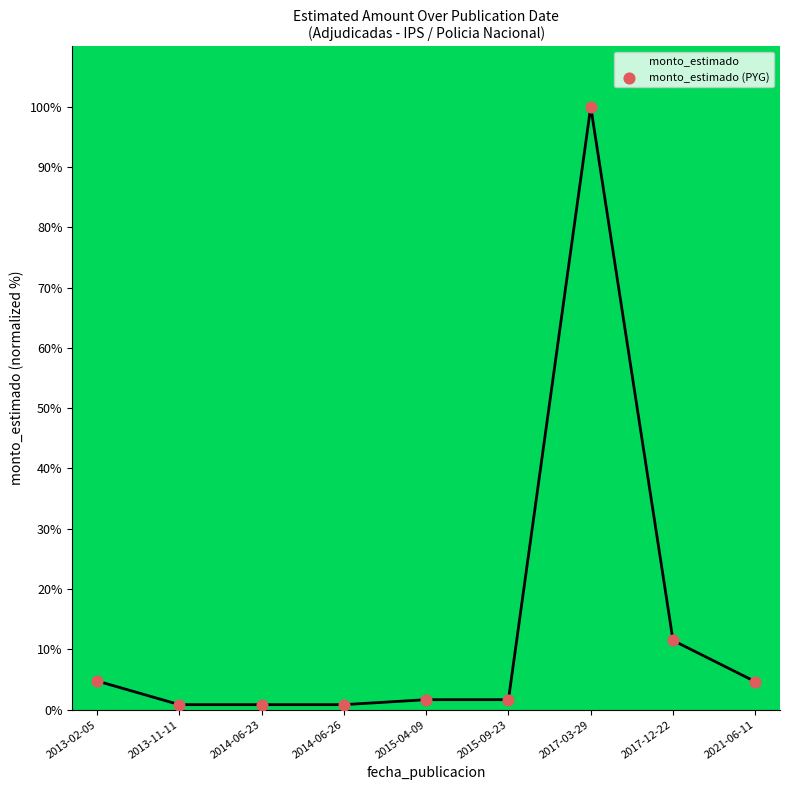

Is it true that the value at 2017-12-22 is 4.0?

False